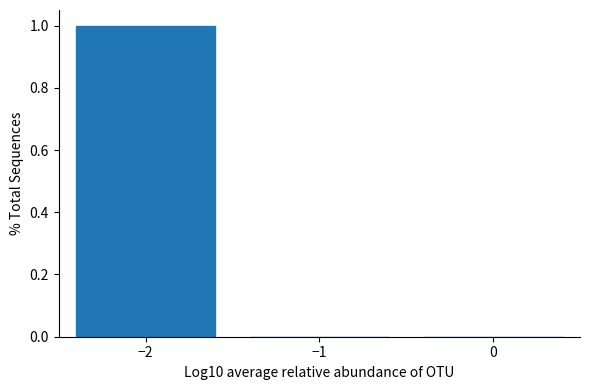

How tall is the bar that spans -2.5 to -1.5 on the x-axis? The values are not printed on the chart, so give them approximately, as read against the axis.

1